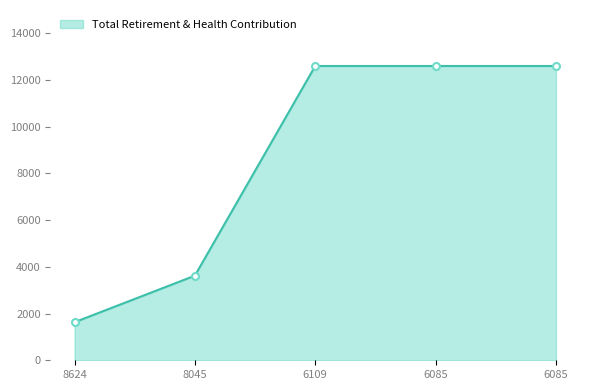

Count the values in the range 3623 to 12602.

4